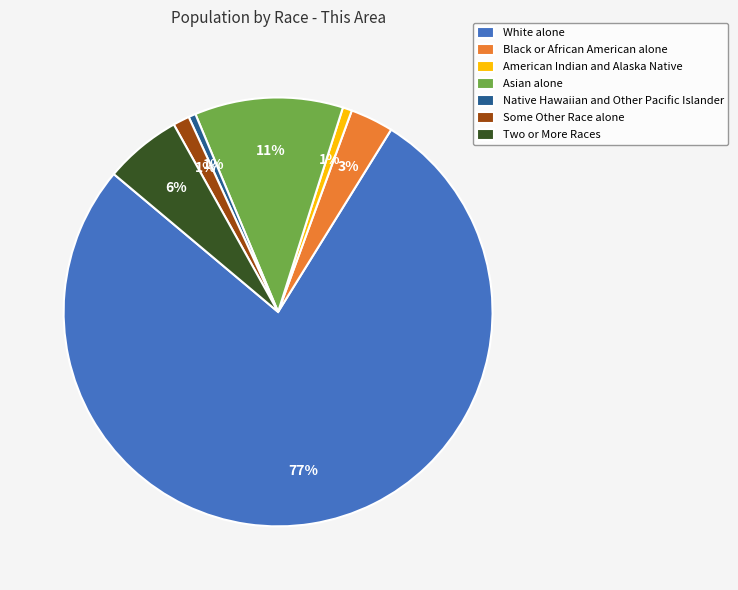

Between Two or More Races and White alone, which is larger?

White alone